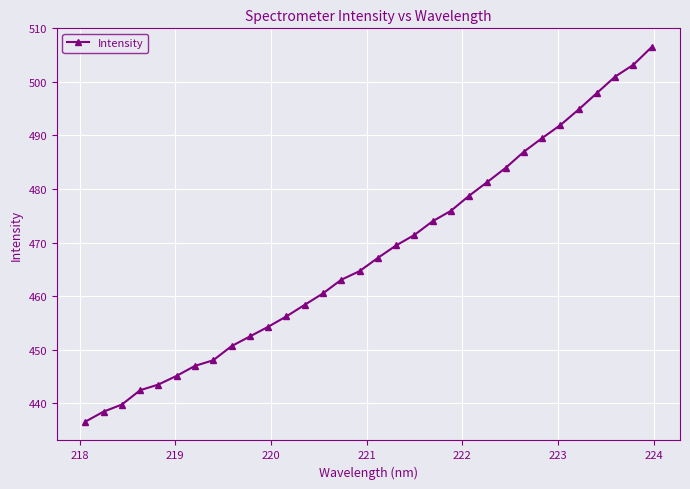

What is the difference between the maximum and minimum values?

70.0